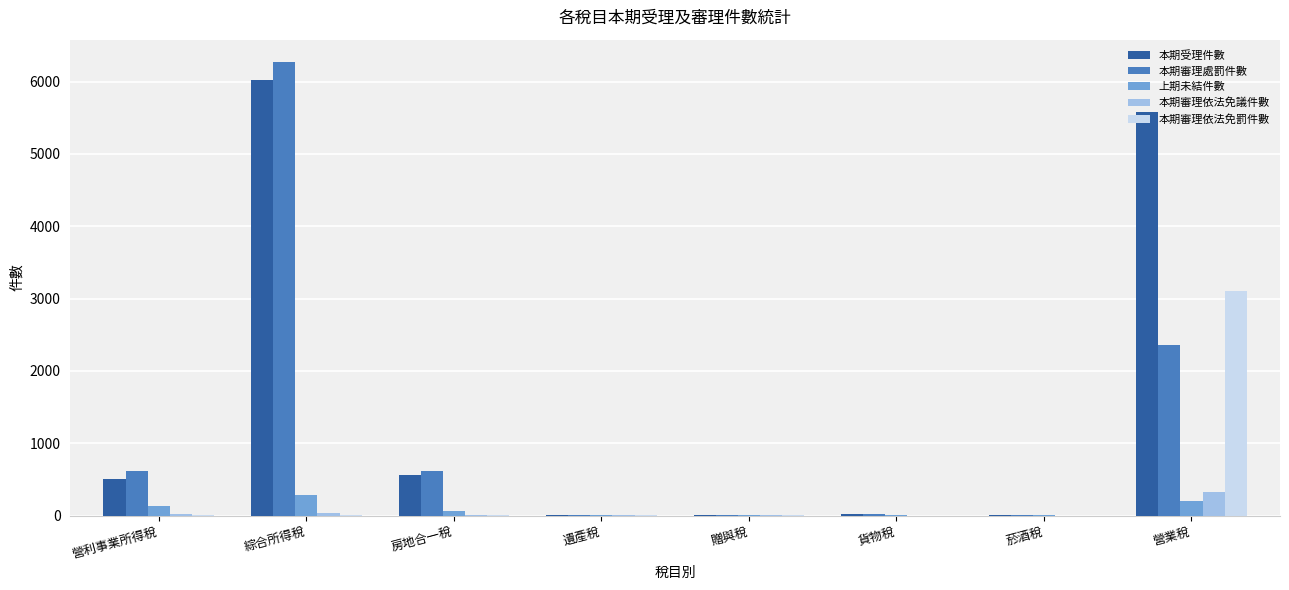

What is the highest value of the 上期未結件數 series?

283